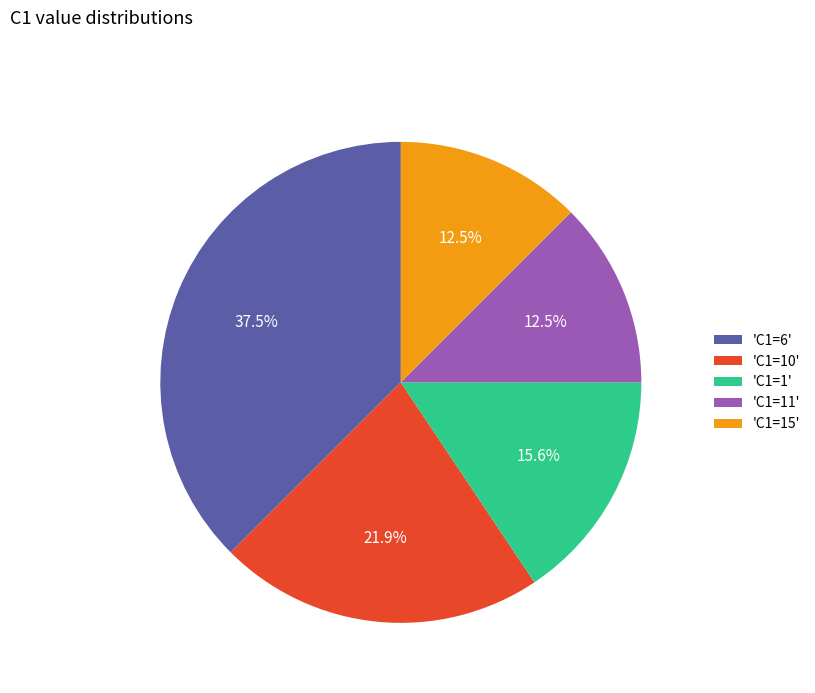

Which has a higher value, 'C1=6' or 'C1=10'?

'C1=6'